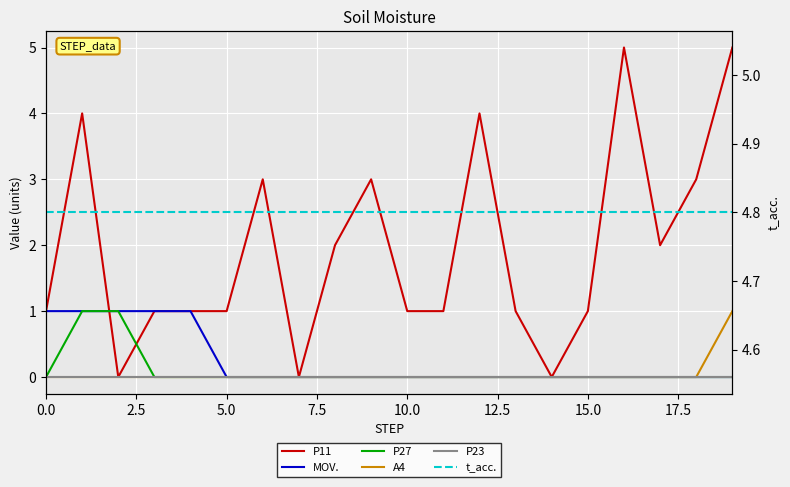

Reading left to right, what are all the values shown in this chart?

P11: 1.0	4.0	0.0	1.0	1.0	1.0	3.0	0.0	2.0	3.0	1.0	1.0	4.0	1.0	0.0	1.0	5.0	2.0	3.0	5.0
MOV.: 1.0	1.0	1.0	1.0	1.0	0.0	0.0	0.0	0.0	0.0	0.0	0.0	0.0	0.0	0.0	0.0	0.0	0.0	0.0	0.0
P27: 0.0	1.0	1.0	0.0	0.0	0.0	0.0	0.0	0.0	0.0	0.0	0.0	0.0	0.0	0.0	0.0	0.0	0.0	0.0	0.0
A4: 0.0	0.0	0.0	0.0	0.0	0.0	0.0	0.0	0.0	0.0	0.0	0.0	0.0	0.0	0.0	0.0	0.0	0.0	0.0	1.0
P23: 0.0	0.0	0.0	0.0	0.0	0.0	0.0	0.0	0.0	0.0	0.0	0.0	0.0	0.0	0.0	0.0	0.0	0.0	0.0	0.0
t_acc.: 4.8	4.8	4.8	4.8	4.8	4.8	4.8	4.8	4.8	4.8	4.8	4.8	4.8	4.8	4.8	4.8	4.8	4.8	4.8	4.8